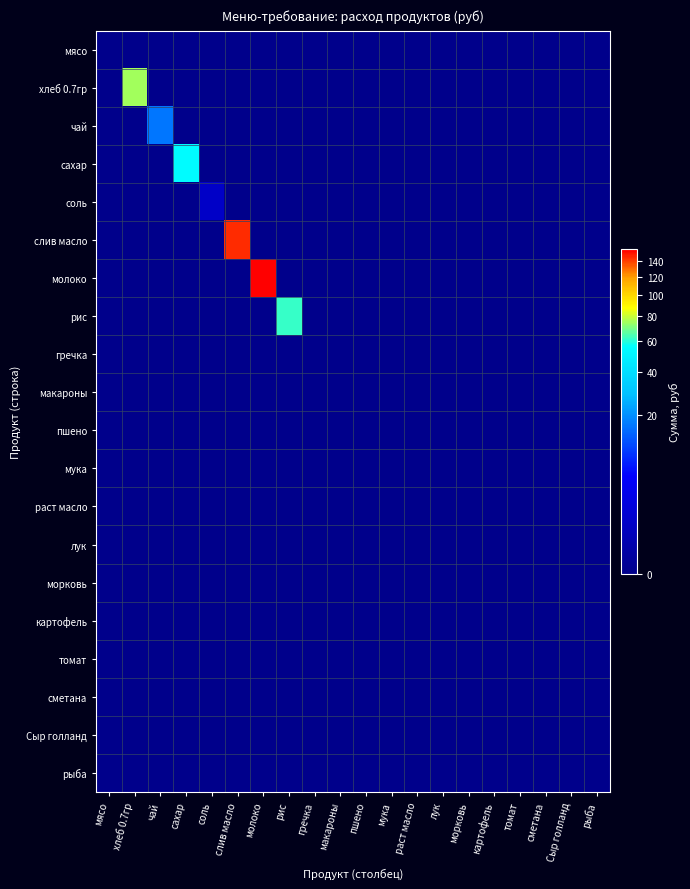

Between хлеб 0.7гр and слив масло, which series saw the biggest shift?

слив масло